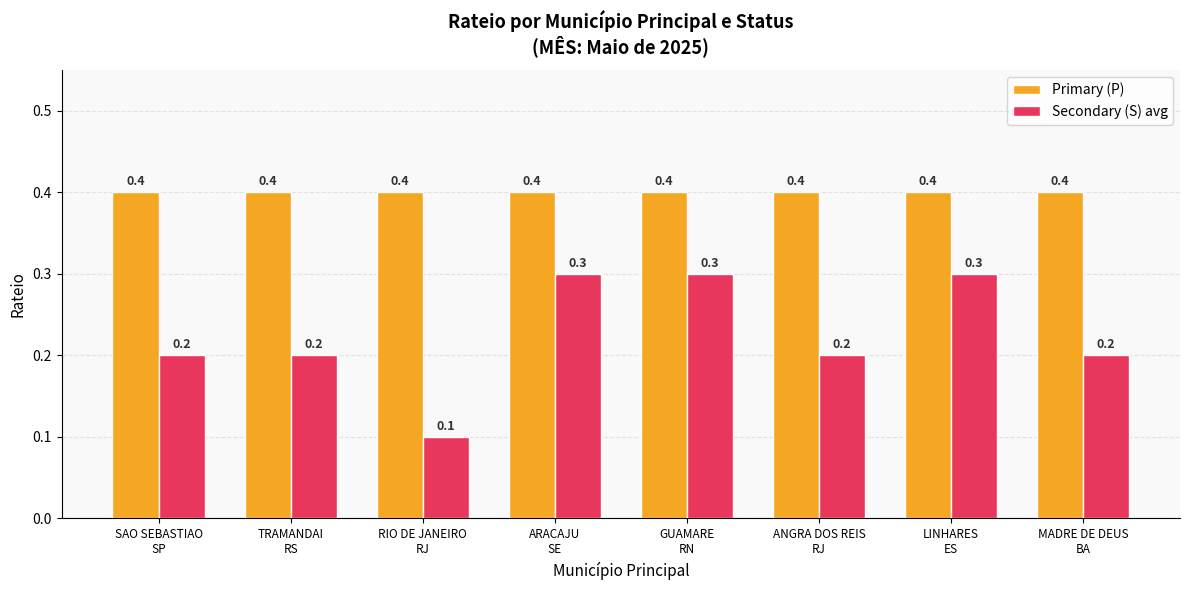

Is it true that Primary (P) equals 0.4 at GUAMARE
RN?

True